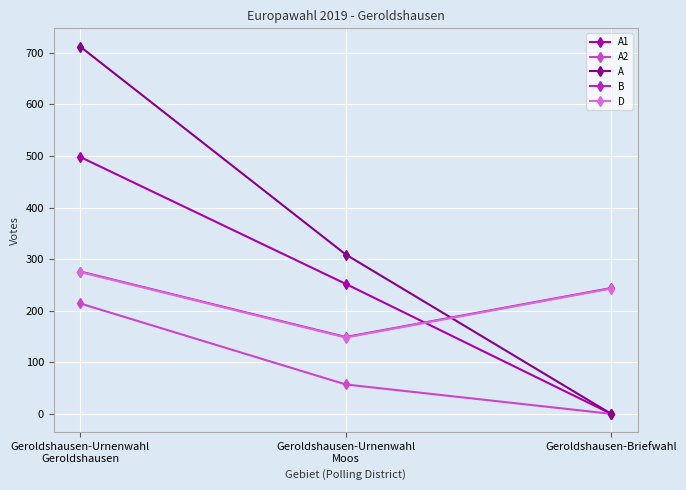

Which series has the widest spread of values?

A